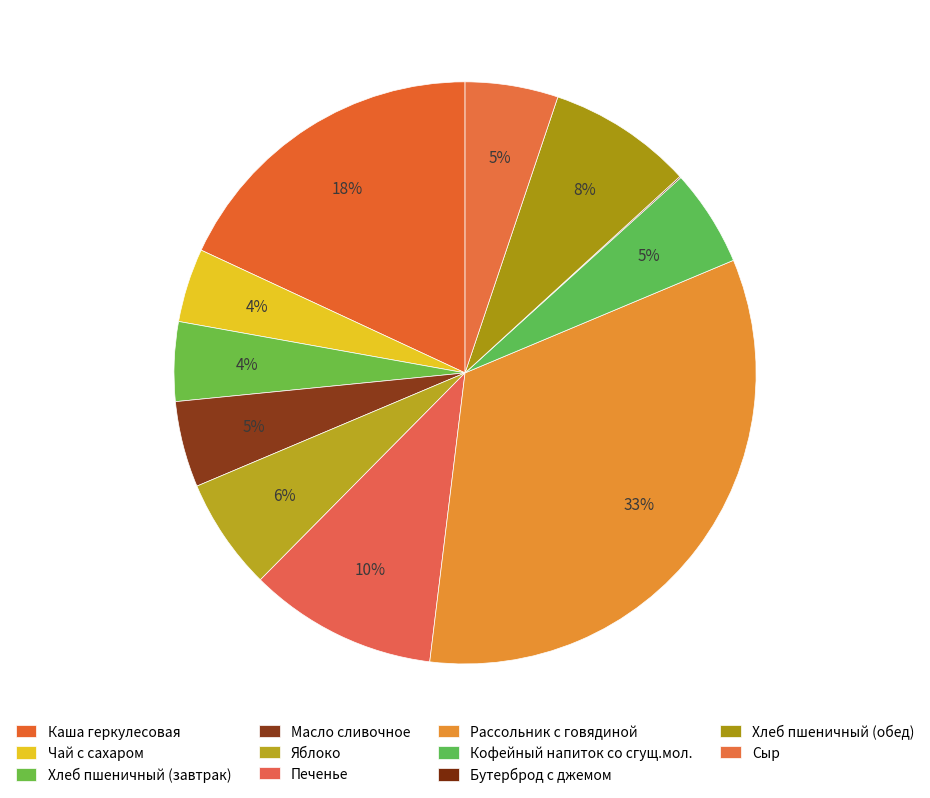

What is the smallest slice in the pie chart?

Бутерброд с джемом